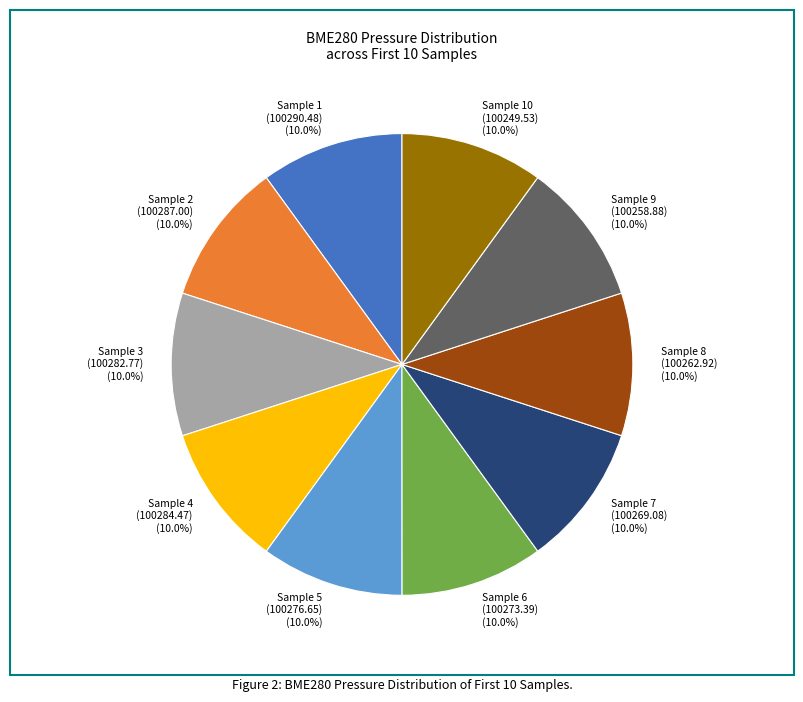

Approximately how many times larger is the value at Sample 4 (100284.47) compared to Sample 9 (100258.88)?

1.0